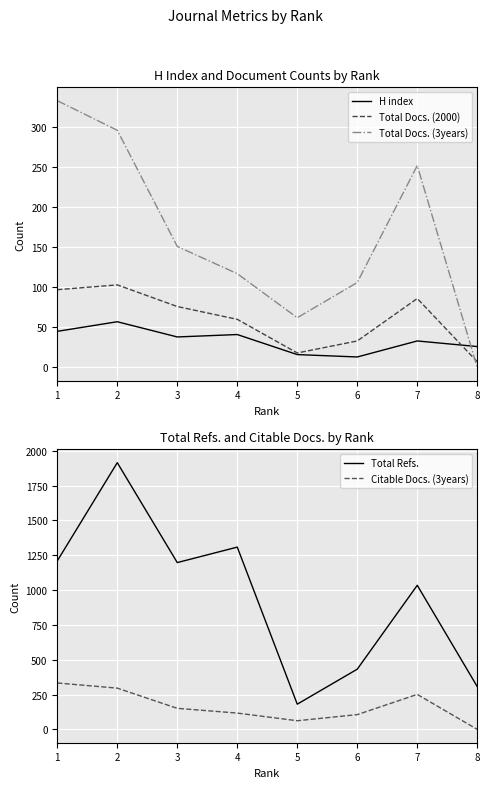

Count the number of categories in the chart.

8